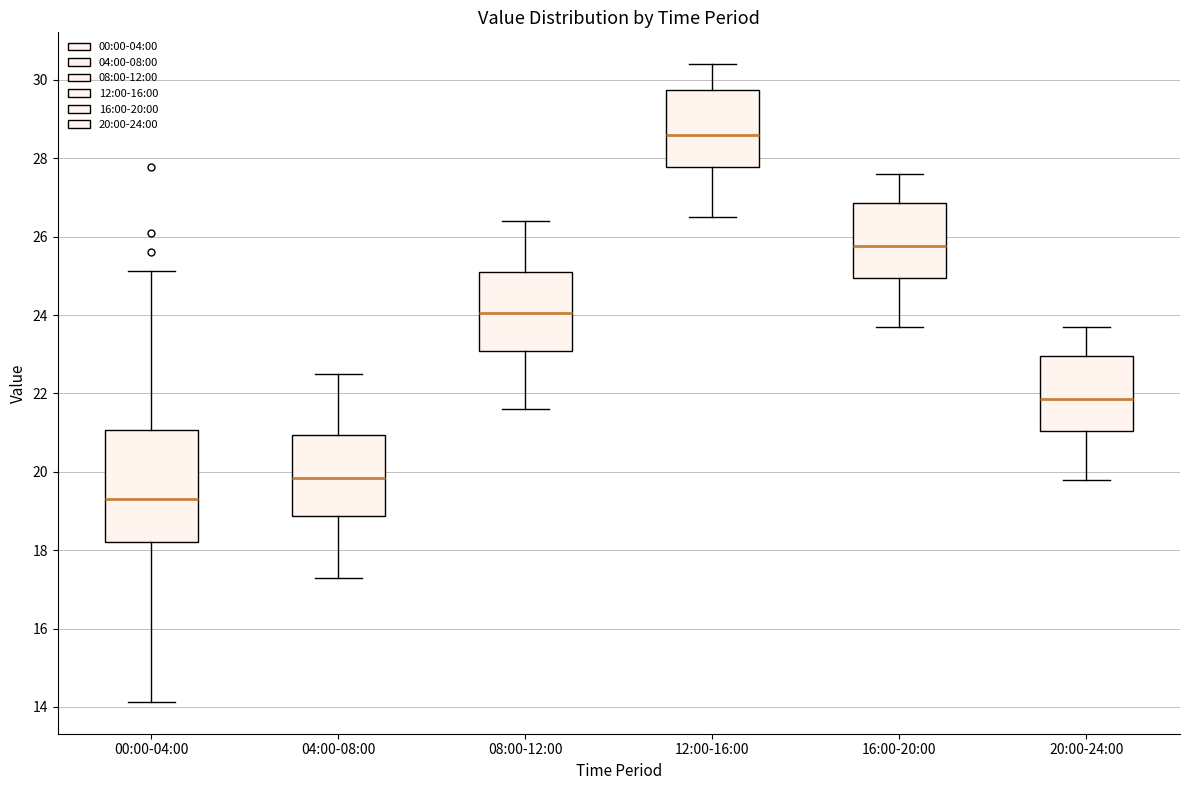

Where does the median line of the box for 04:00-08:00 sit on the y-axis? The values are not printed on the chart, so give them approximately, as read against the axis.

19.8